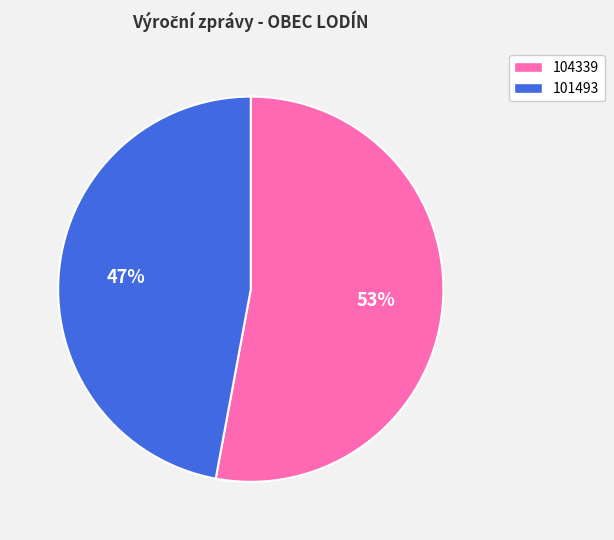

To the nearest percent, what is the difference between the 101493 and 104339 slice percentages?

6%